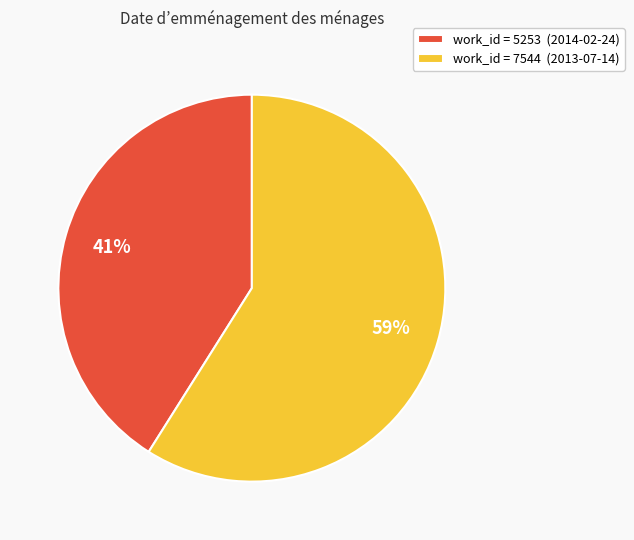

Count the number of slices in the pie.

2